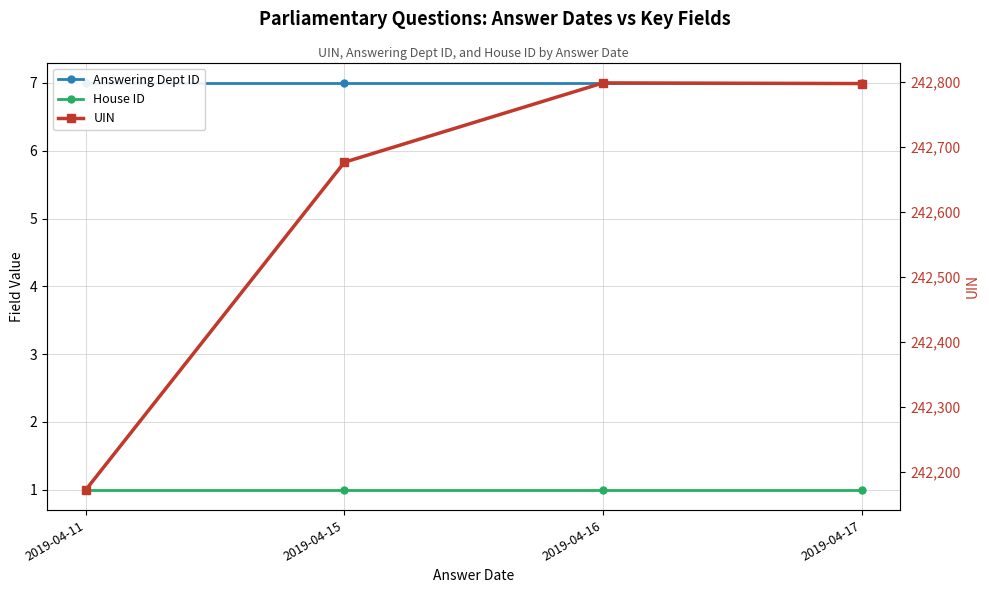

The value of UIN at 2019-04-16 is 54022. True or false?

False